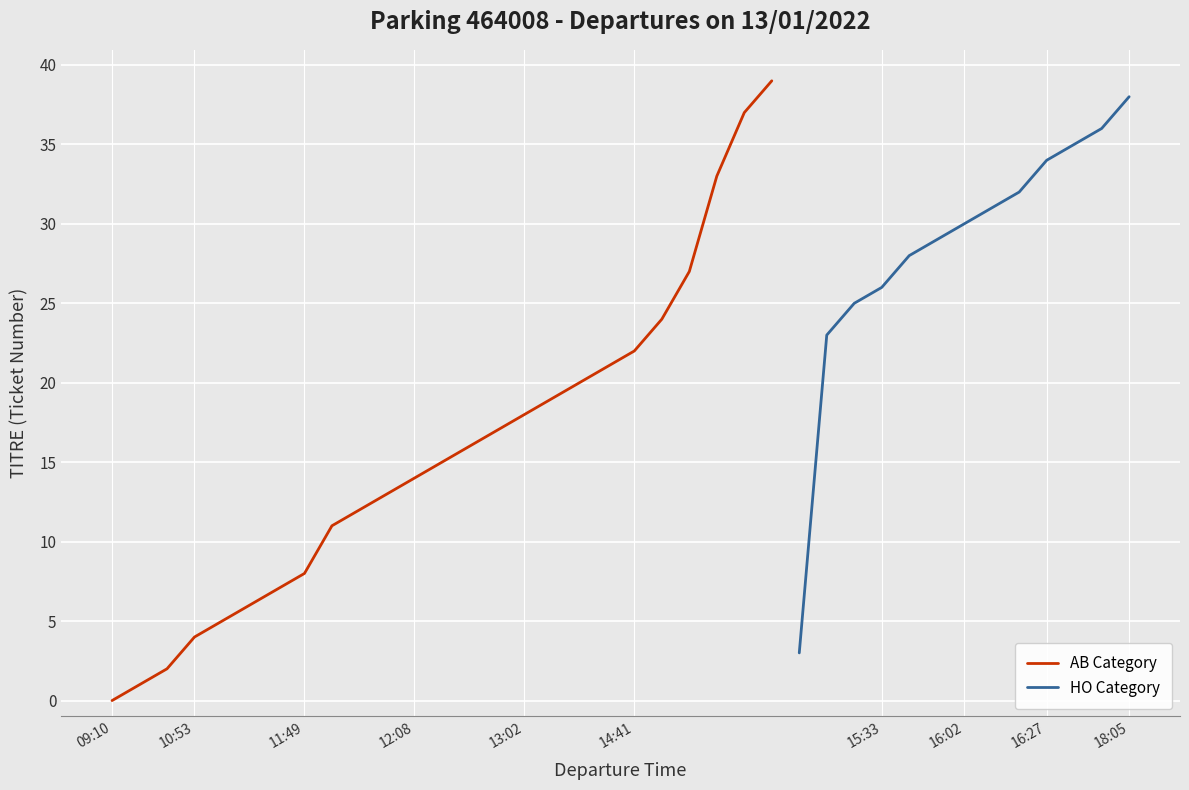

At which label does HO Category reach its peak?

18:05